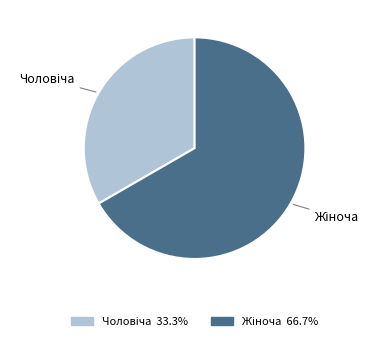

Is there any slice that represents more than half of the pie?

Yes